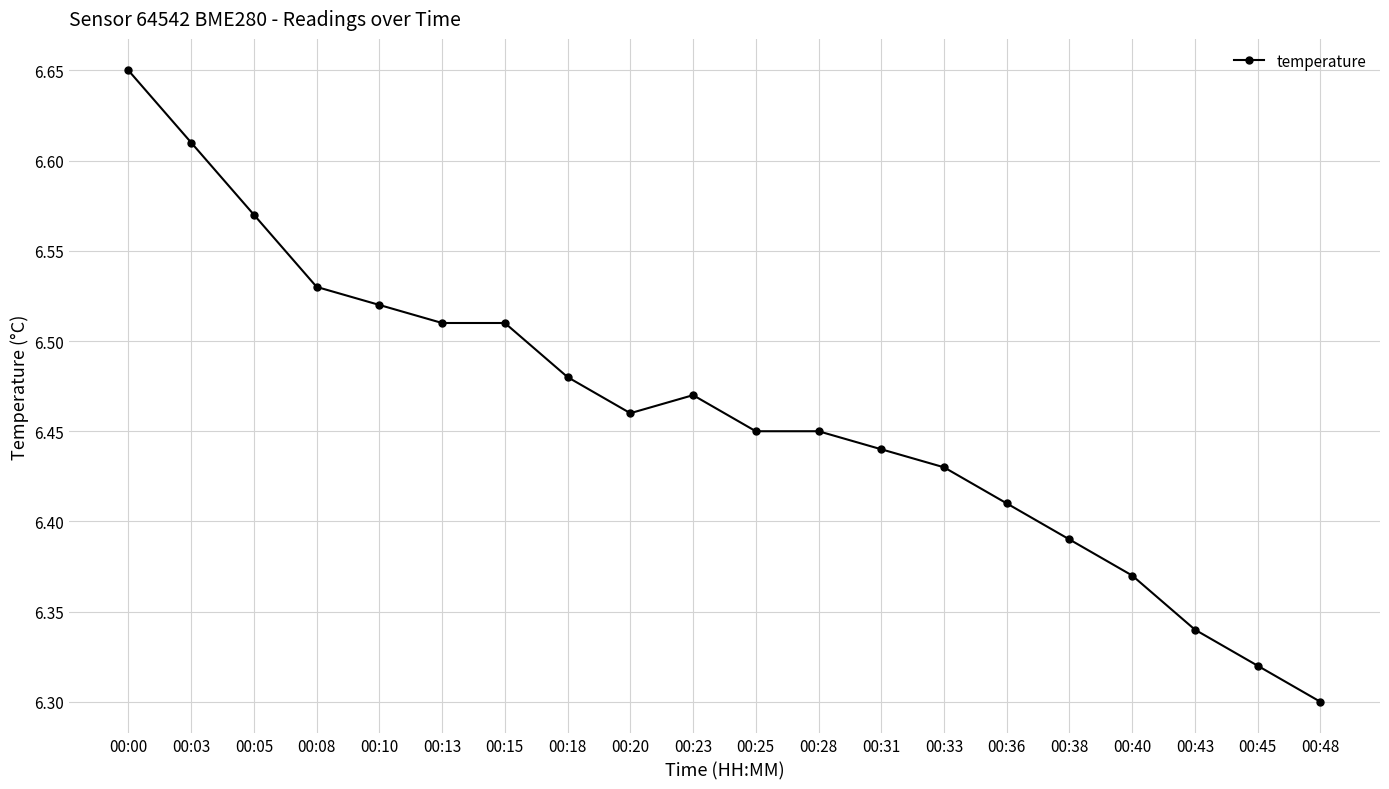

What is the sum of all values?

129.2